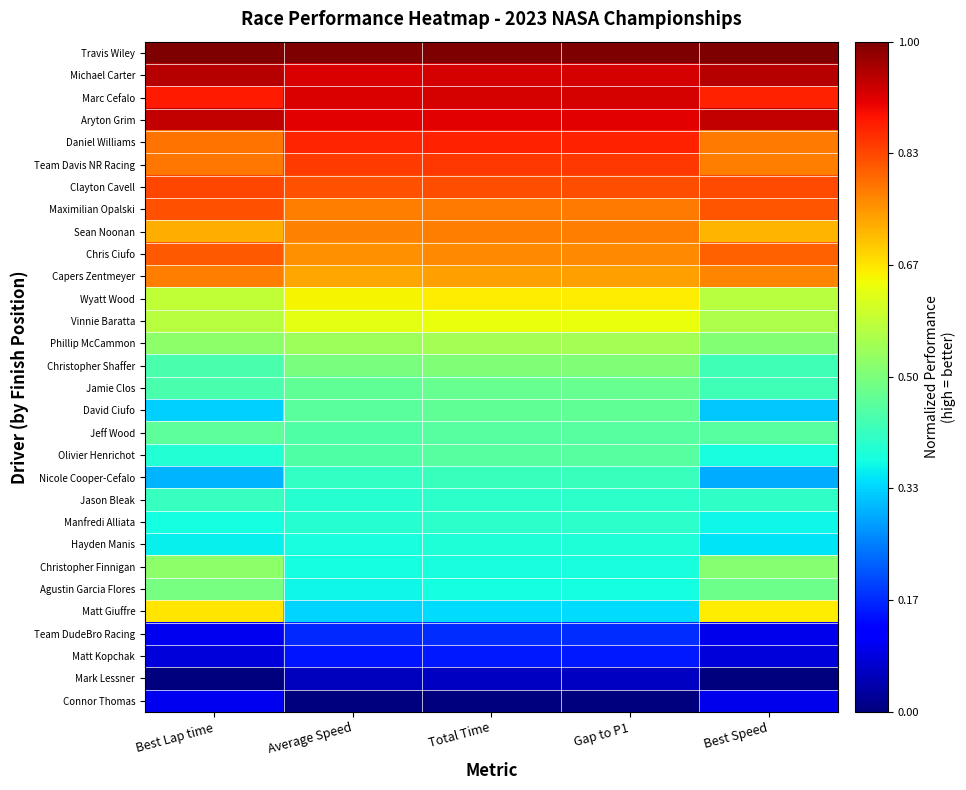

Which has a higher value, Best Speed or Best Lap time?

Best Speed